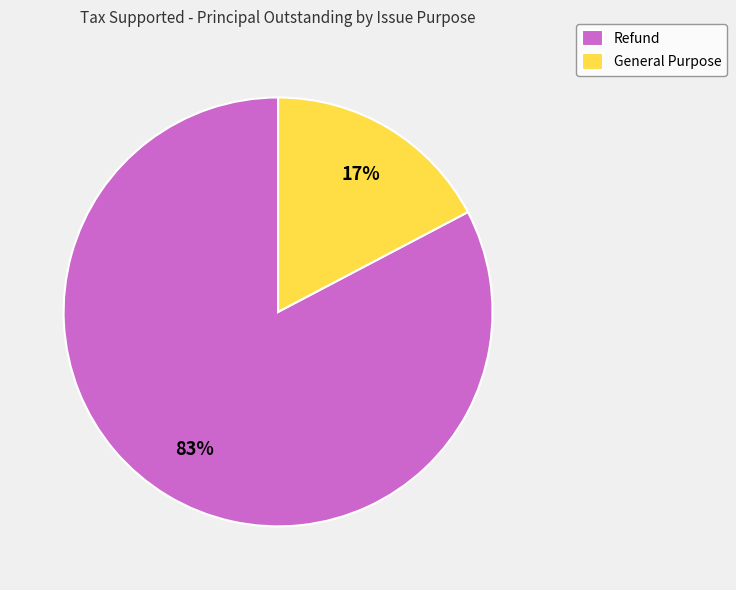

Approximately how many times larger is the value at General Purpose compared to Refund?

0.2